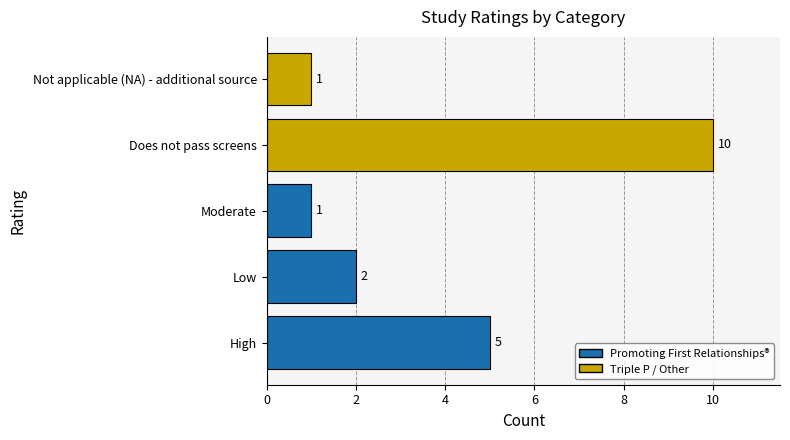

How many values are below 2?

2